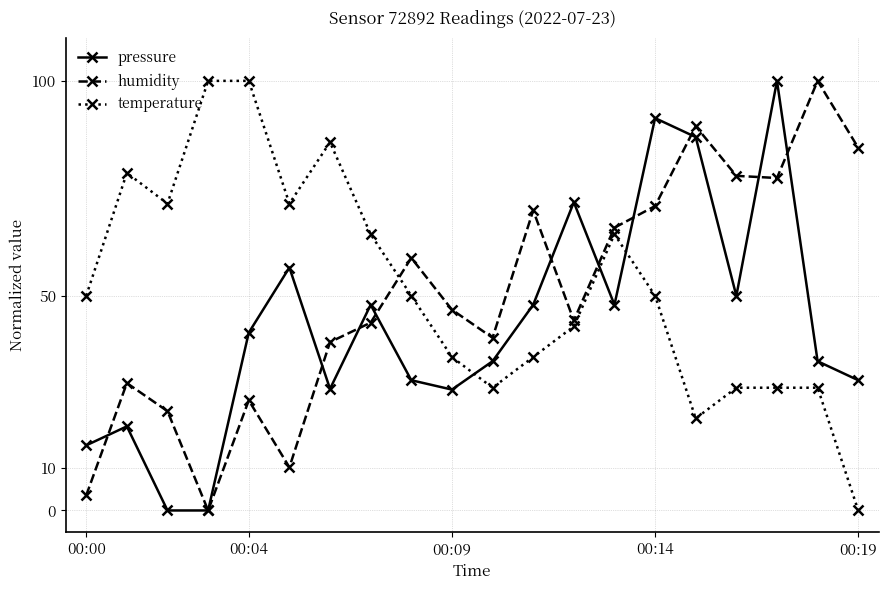

What is the value of the pressure point at the 6th from the left?

56.5